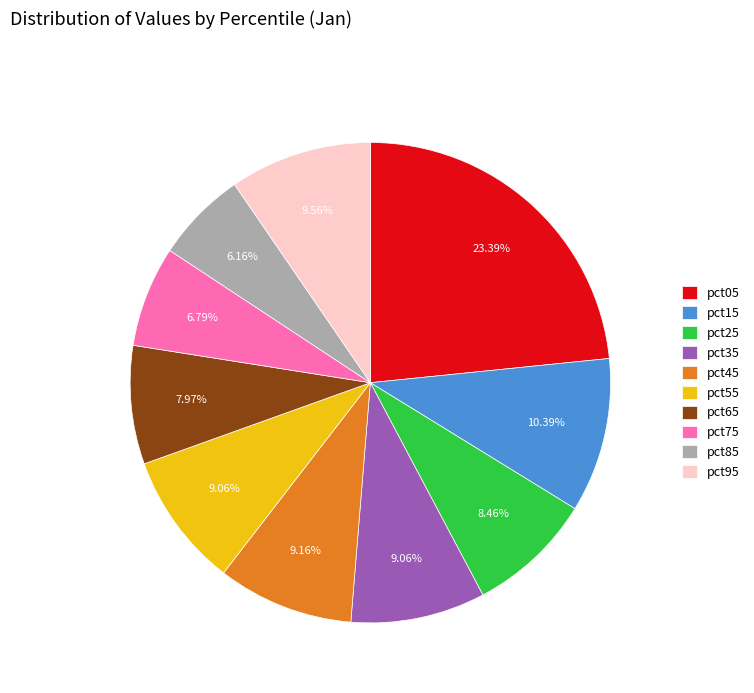

To the nearest percent, what is the difference between the largest and smallest slice percentages?

17%